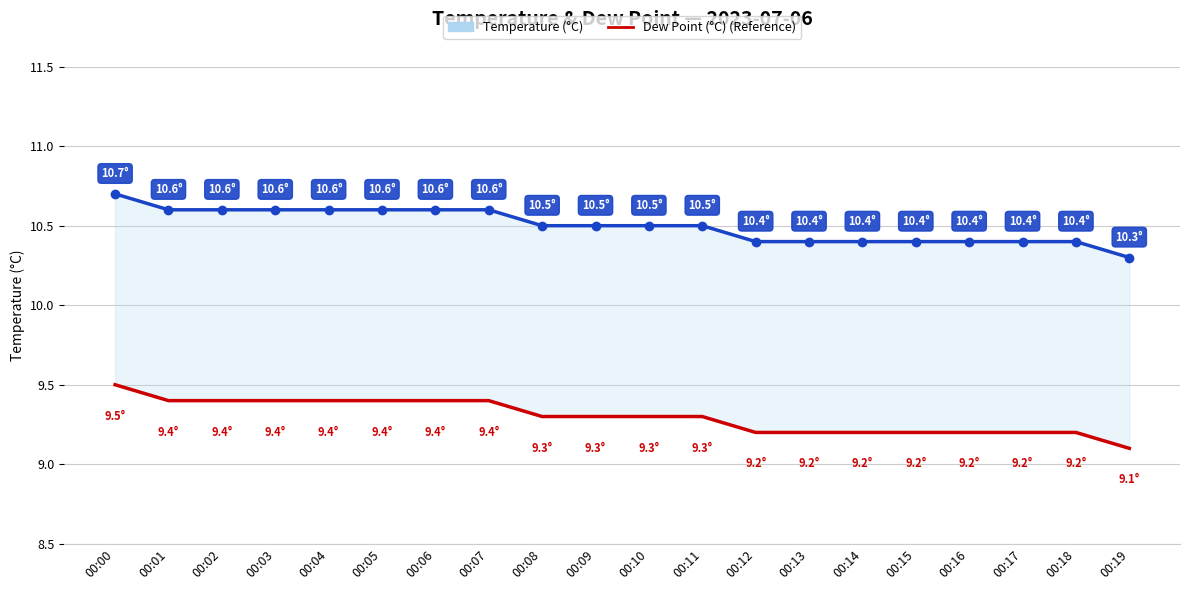

The Dew Point (°C) series shows 14.8 at 00:19. True or false?

False